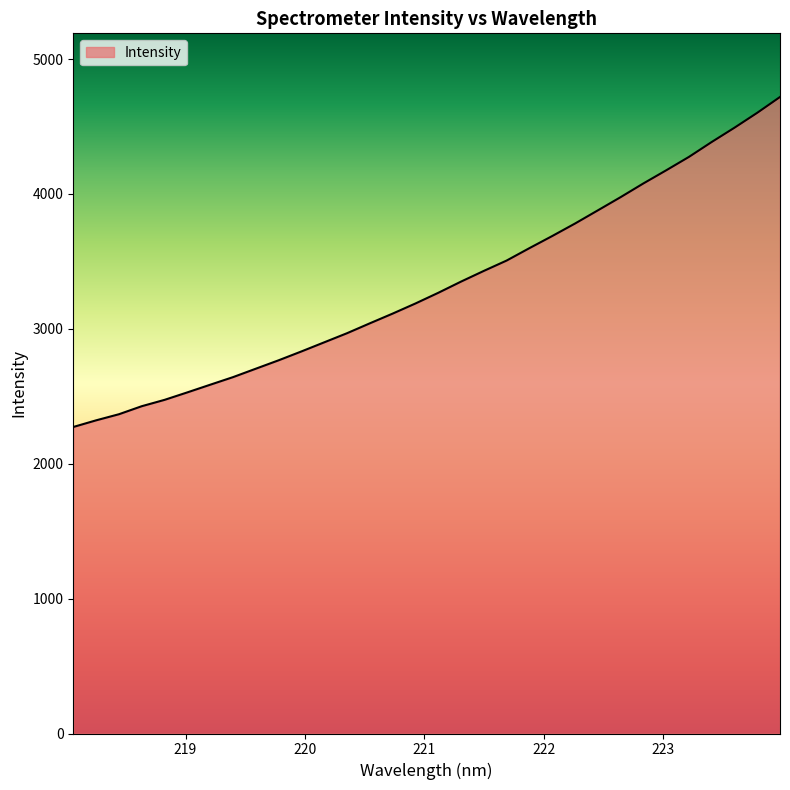

What is the minimum value shown in the chart?

2272.5